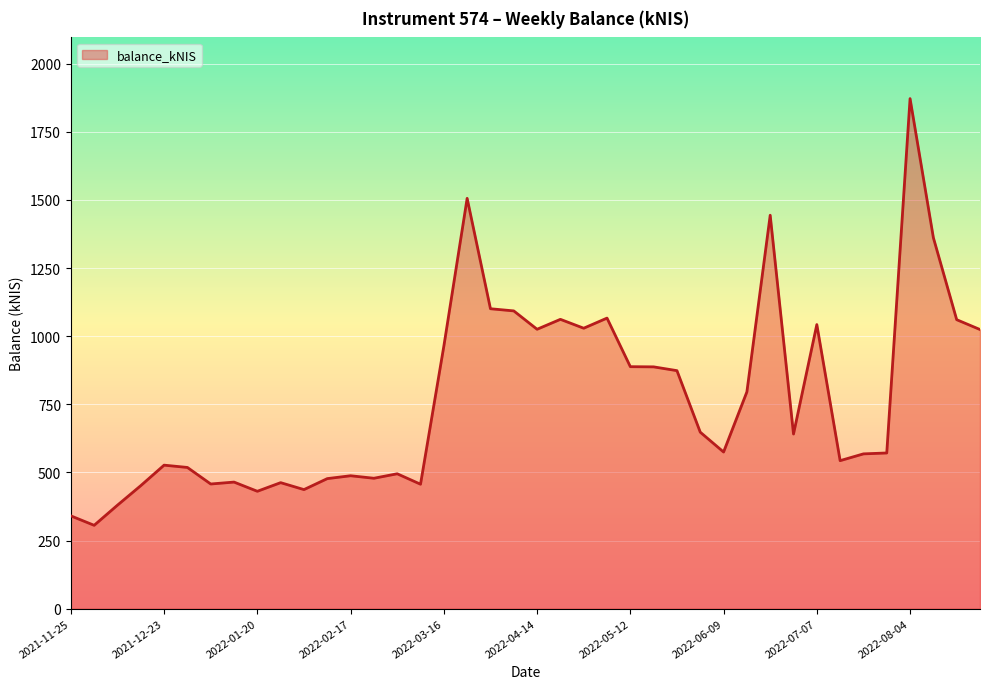

What is the difference between the maximum and minimum values?

1566.0